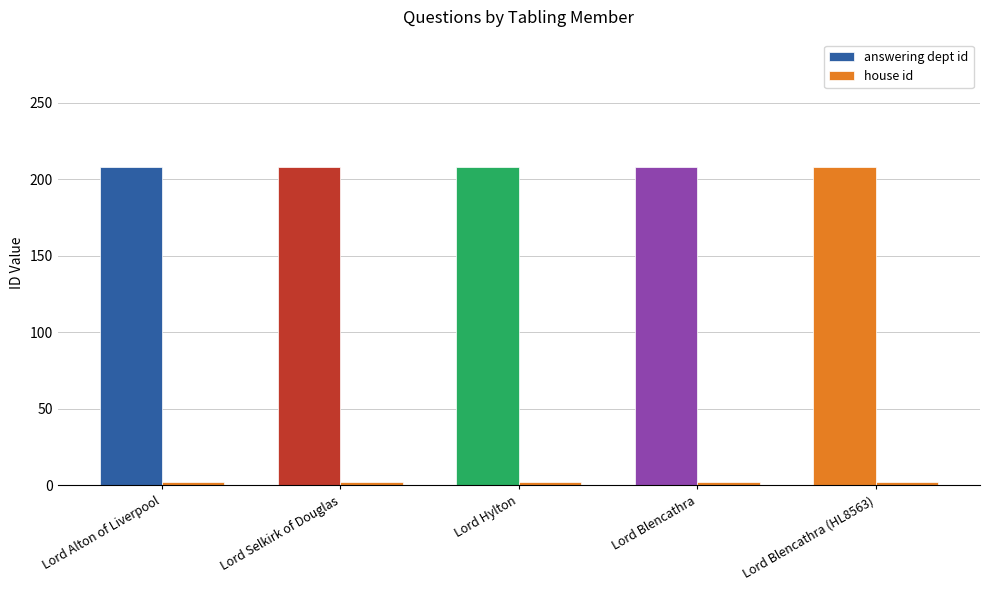

The house id series shows 2 at Lord Hylton. True or false?

True